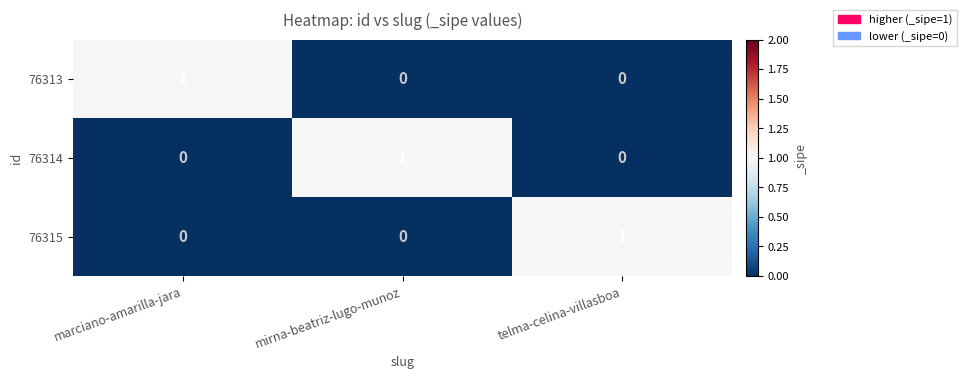

Which category has the highest value in the 76313 series?

marciano-amarilla-jara